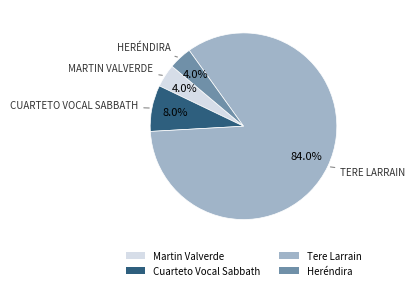

To the nearest percent, what percentage of the pie is Cuarteto Vocal Sabbath?

8%